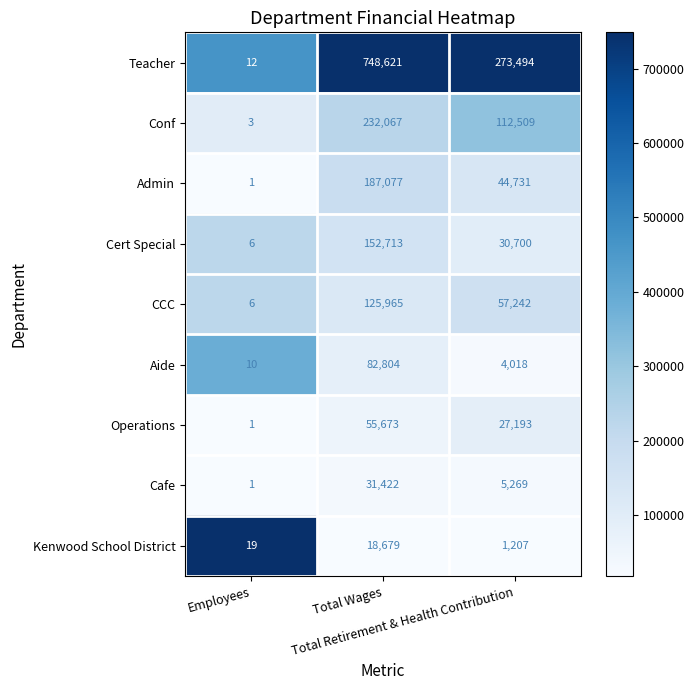

Rank the series by their maximum value, from highest to lowest.

Teacher, Conf, Admin, Cert Special, CCC, Aide, Operations, Cafe, Kenwood School District